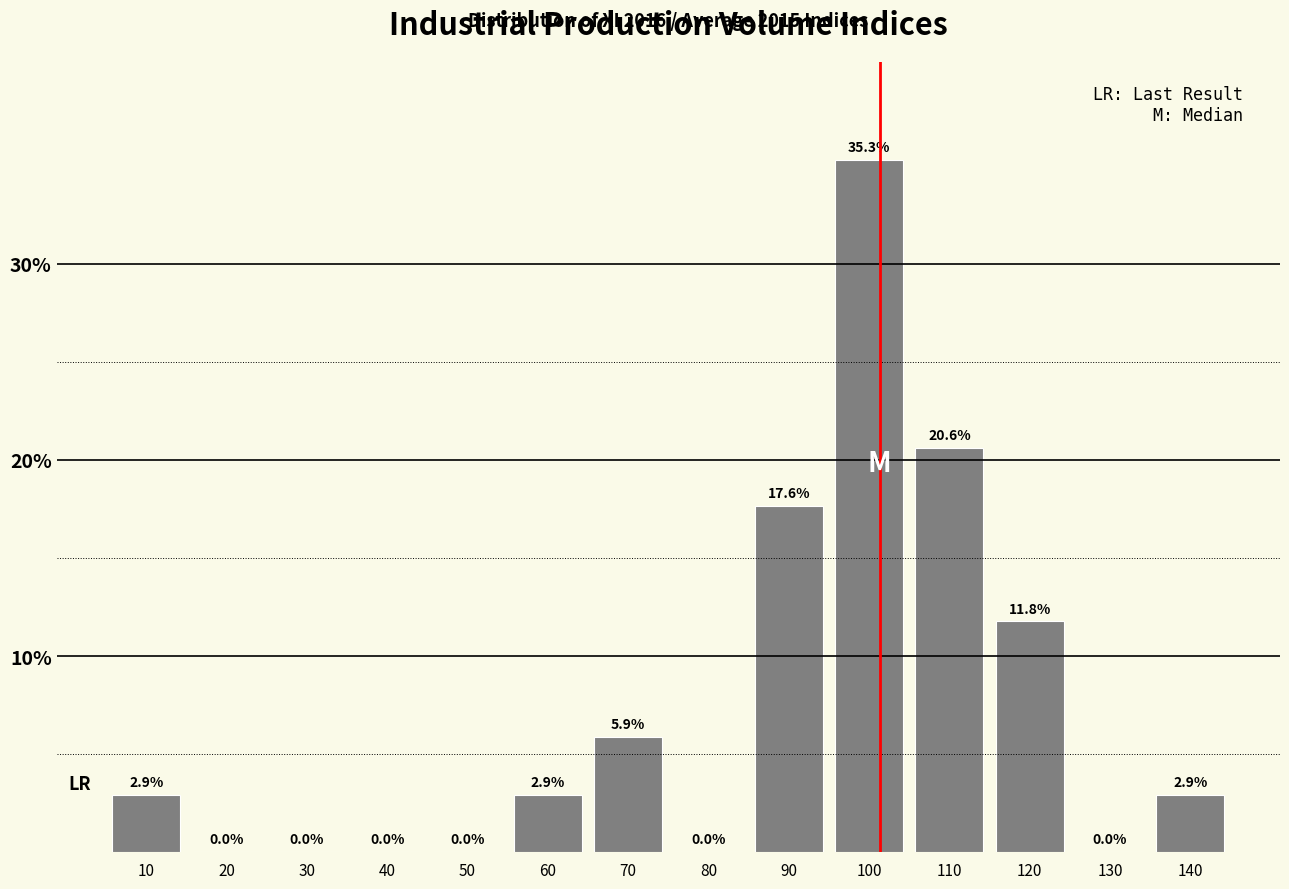

Reading right to left, what are all the values shown in this chart?

140=2.9	130=0.0	120=11.8	110=20.6	100=35.3	90=17.6	80=0.0	70=5.9	60=2.9	50=0.0	40=0.0	30=0.0	20=0.0	10=2.9